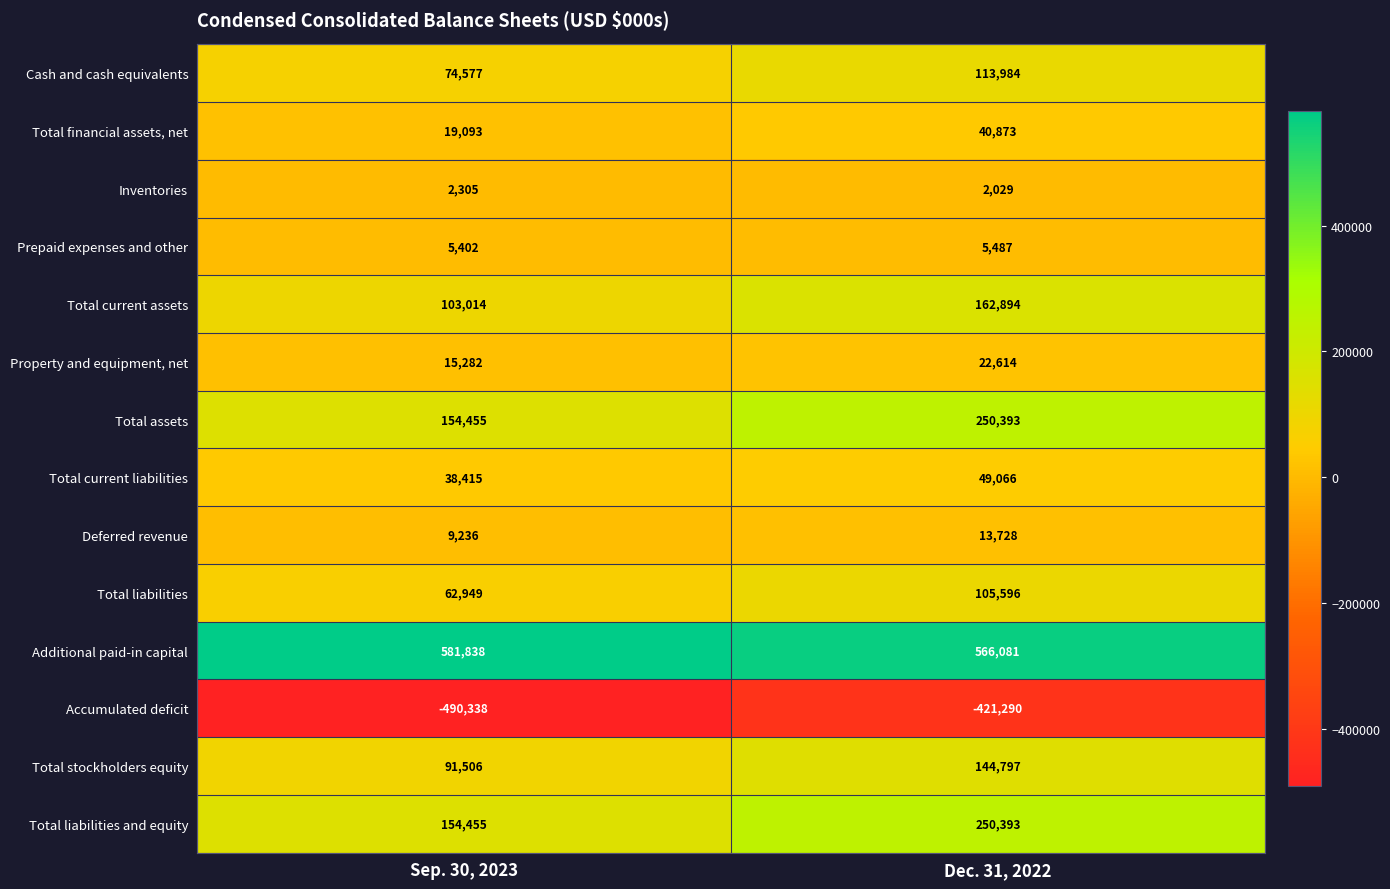

What is the difference between the maximum and minimum values in the Total current liabilities series?

10651